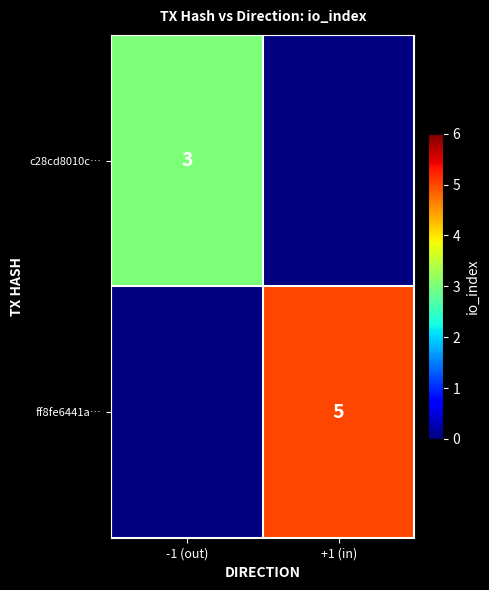

The c28cd8010c… series shows 3 at -1 (out). True or false?

True